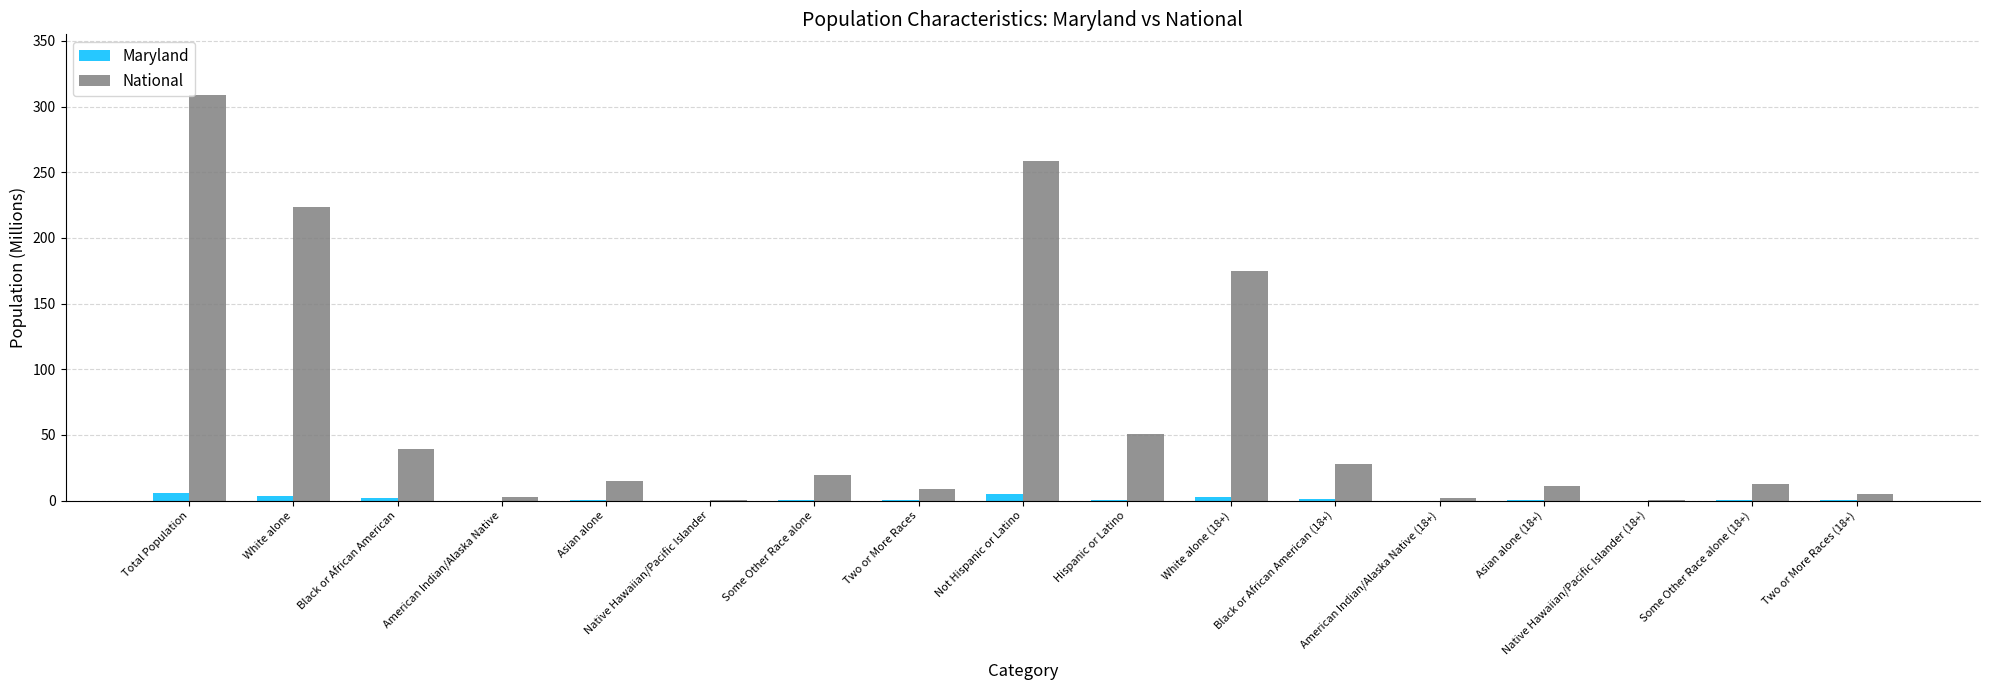

What is the sum of all Maryland values?

21.7